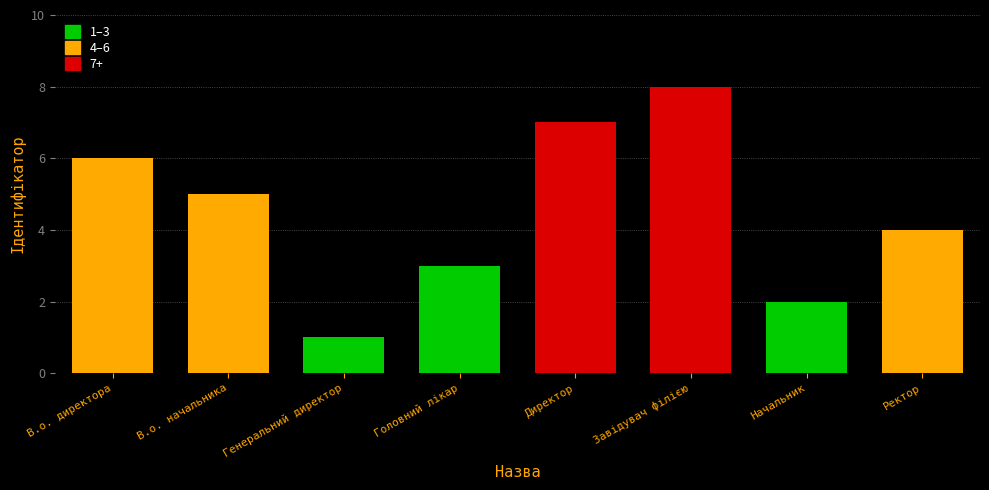

The chart shows a value of 2 at Начальник. True or false?

True